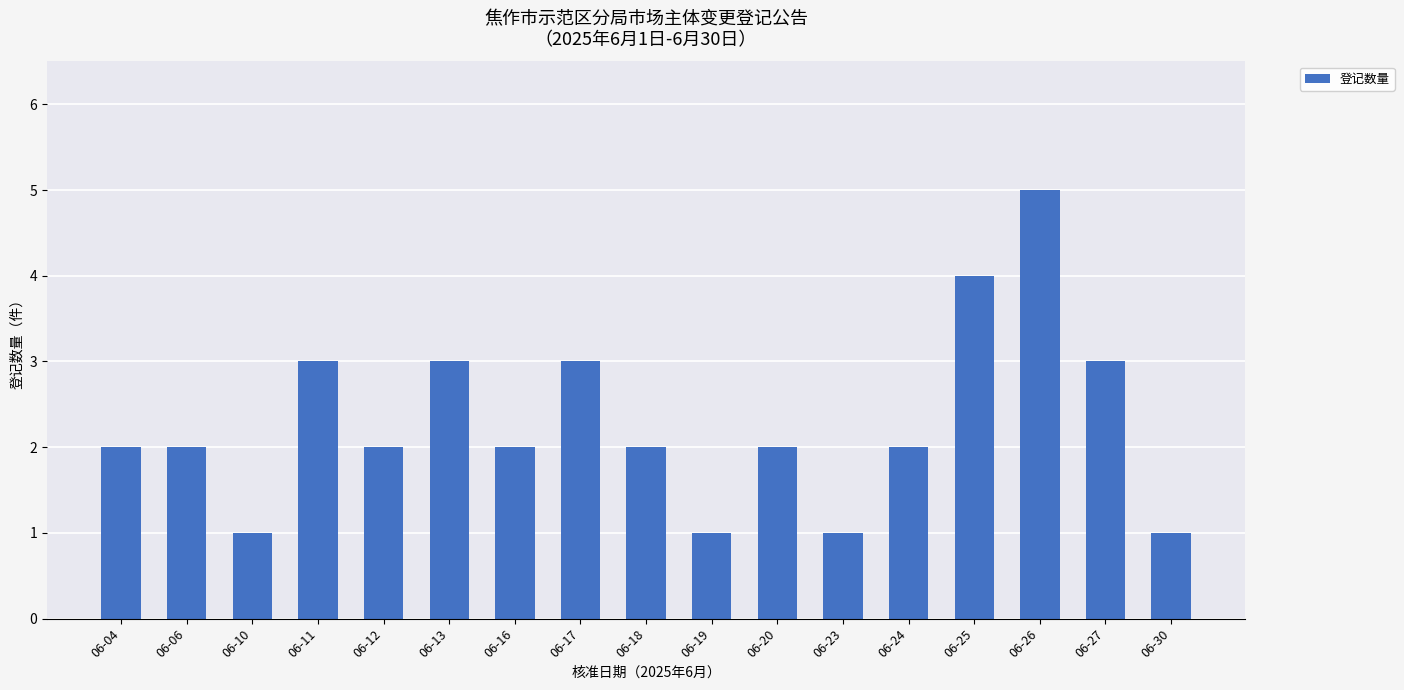

Between 06-27 and 06-23, which is larger?

06-27